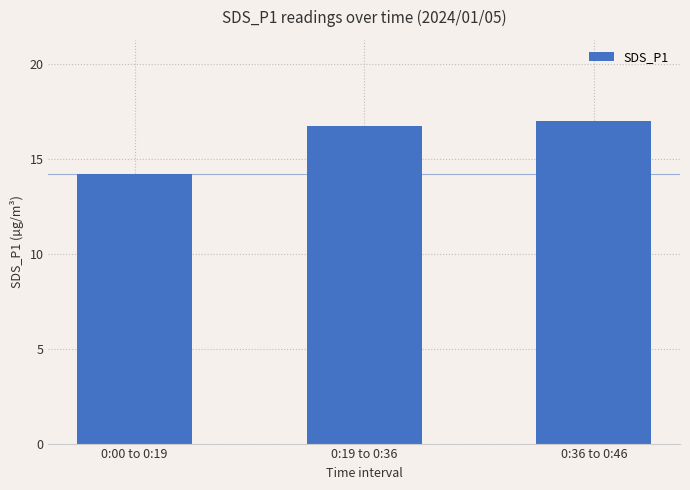

What is the difference between the values at 0:36 to 0:46 and 0:00 to 0:19?

2.8